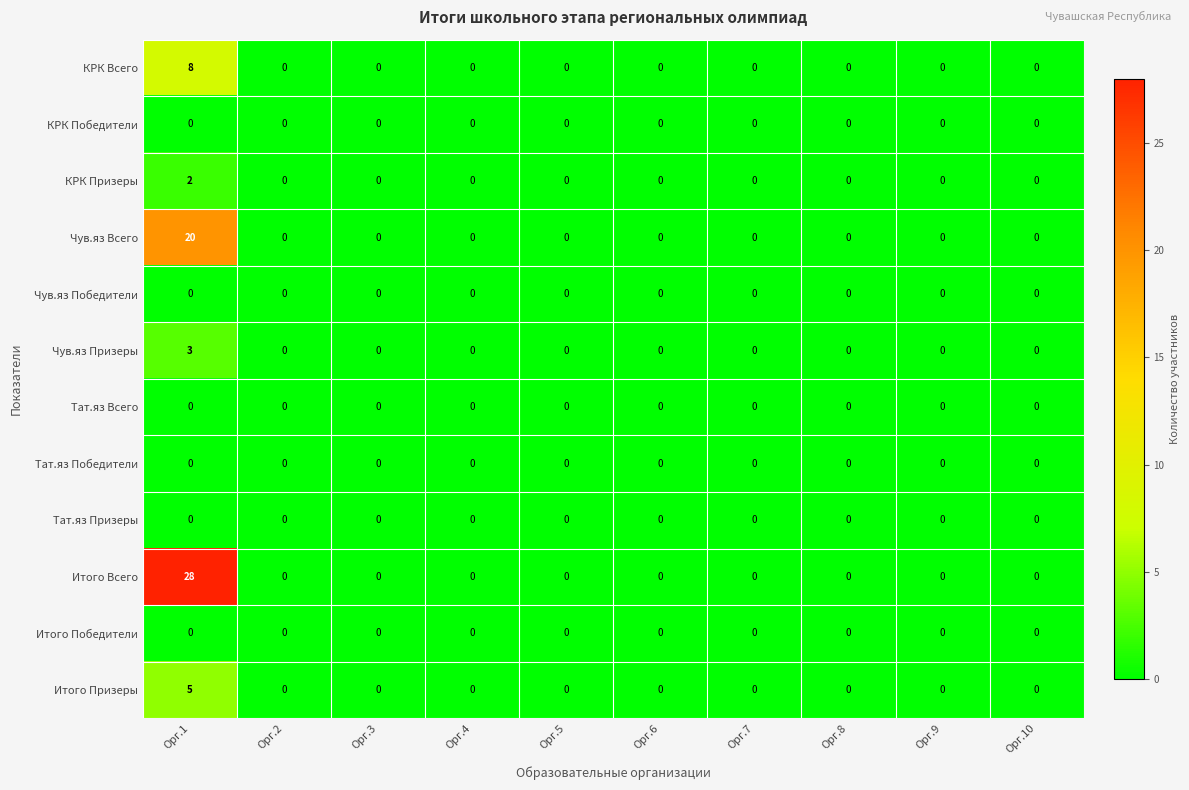

Count the number of data series in this chart.

12